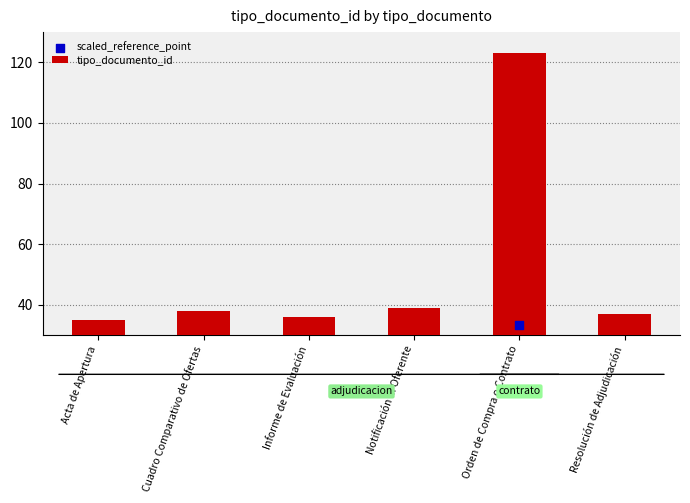

Which series contains the lowest Y value?

scaled_reference_point